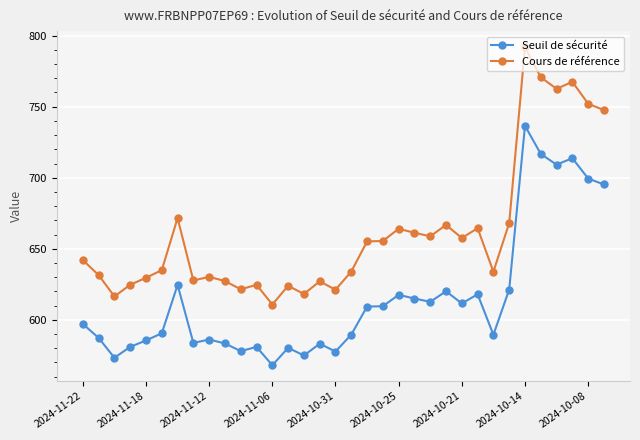

Which series has the widest spread of values?

Cours de référence